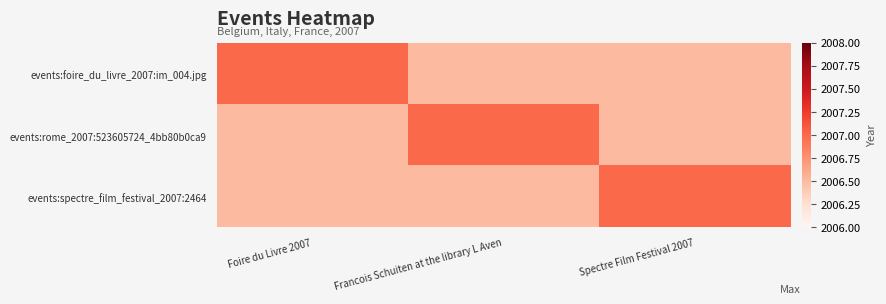

Which series has the widest spread of values?

events:foire_du_livre_2007:im_004.jpg